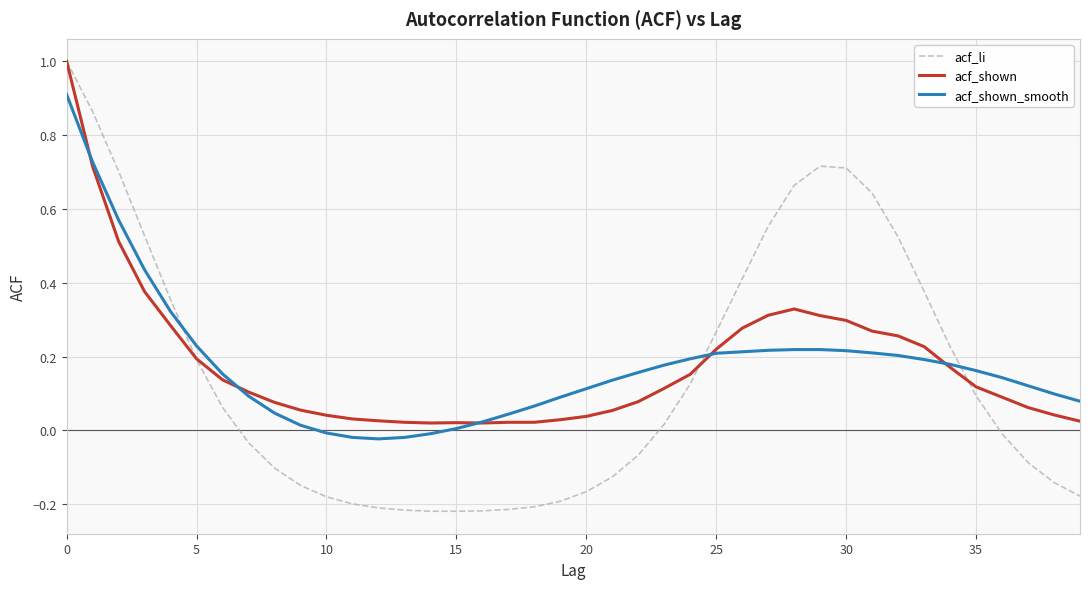

Which series has the largest range (max minus min)?

acf_li